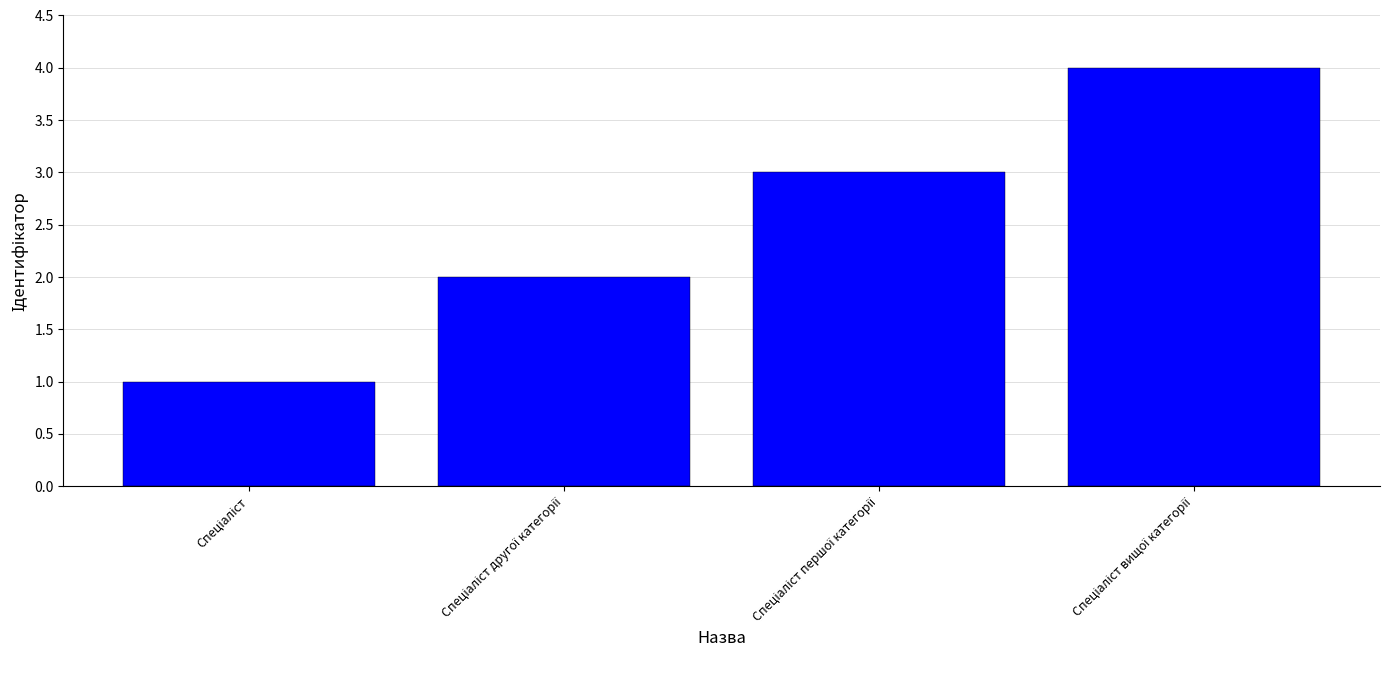

What is the greatest value displayed?

4